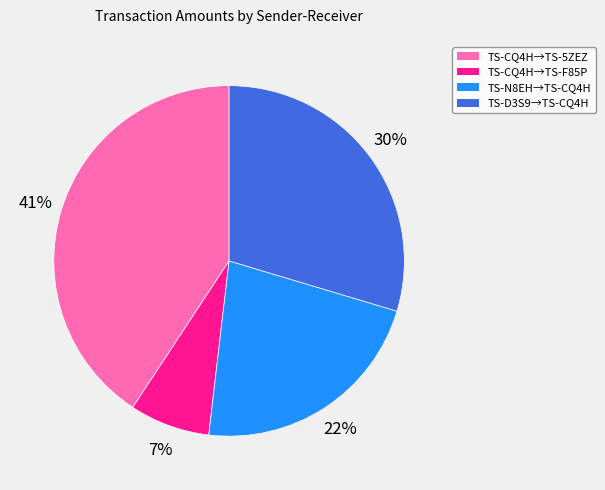

Count the number of slices in the pie.

4